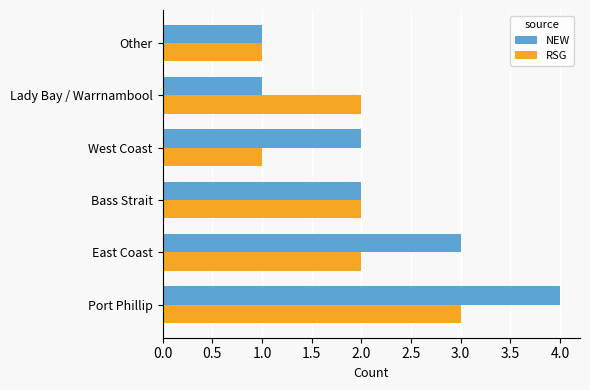

The value of NEW at Bass Strait is 2. True or false?

True